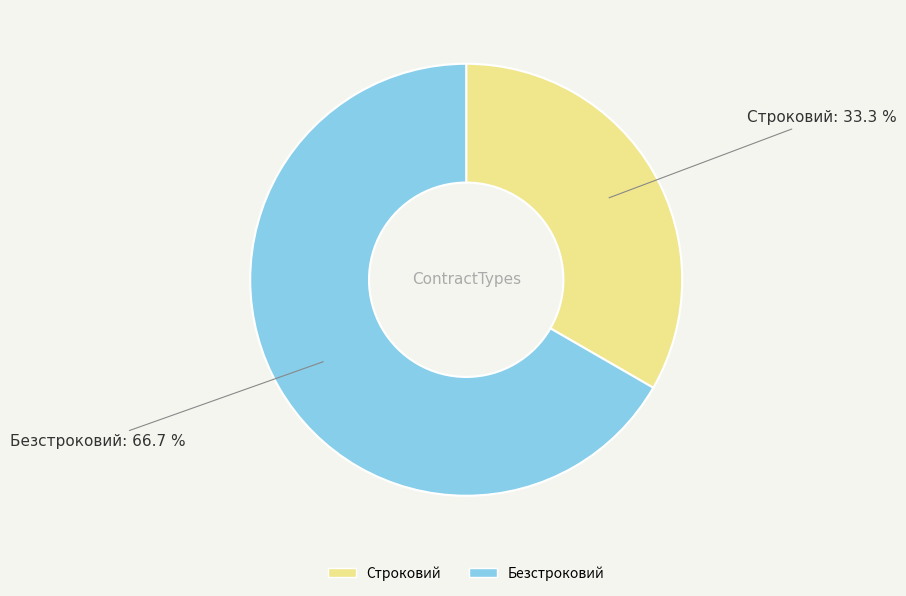

What is the largest slice in the pie chart?

Безстроковий